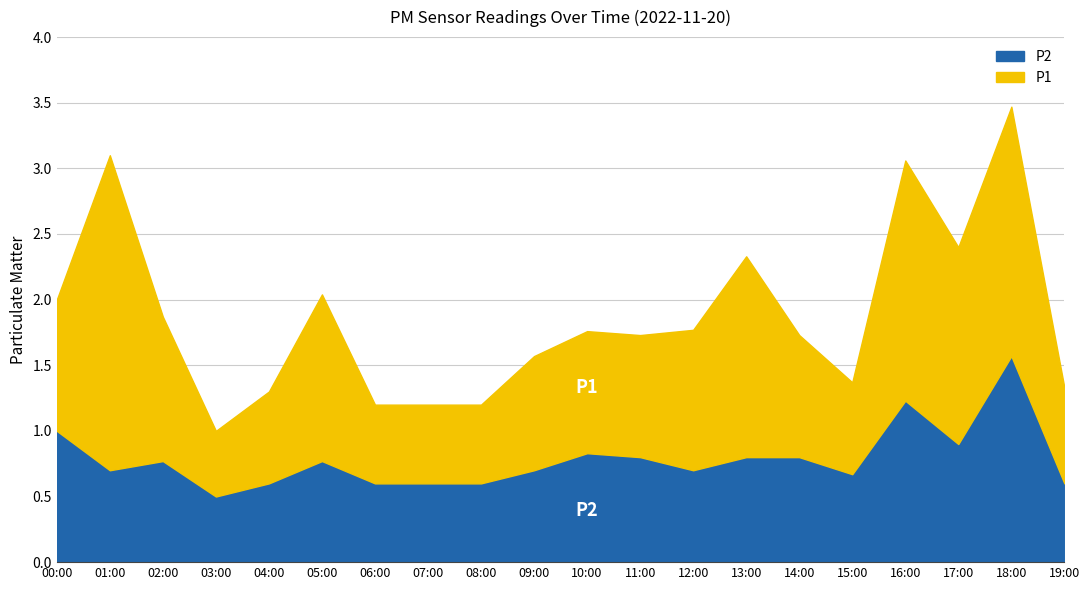

What is the difference between the P1 values at 13:00 and 01:00?

0.9